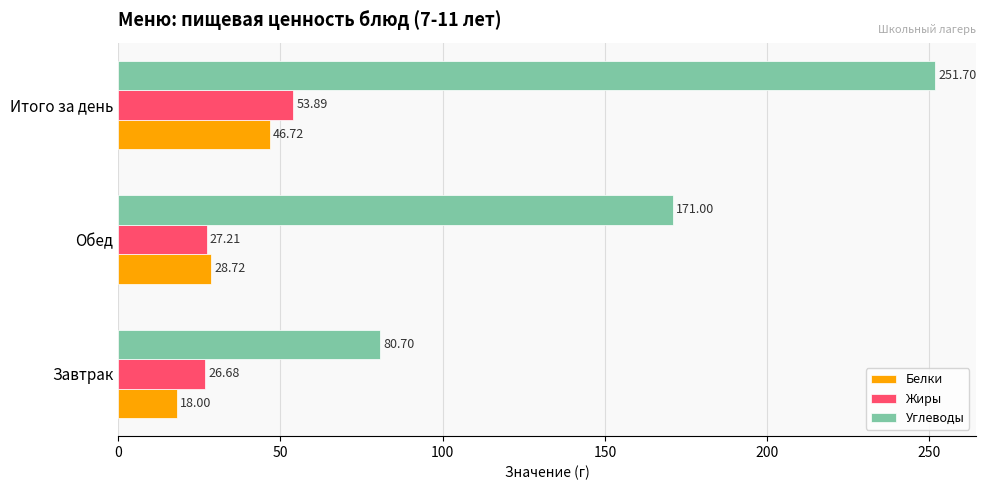

At which label does Белки reach its peak?

Итого за день